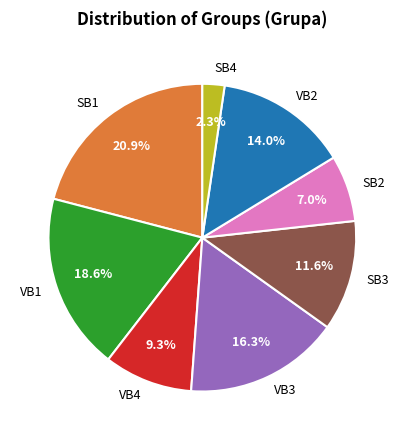

Which slice is the largest?

SB1